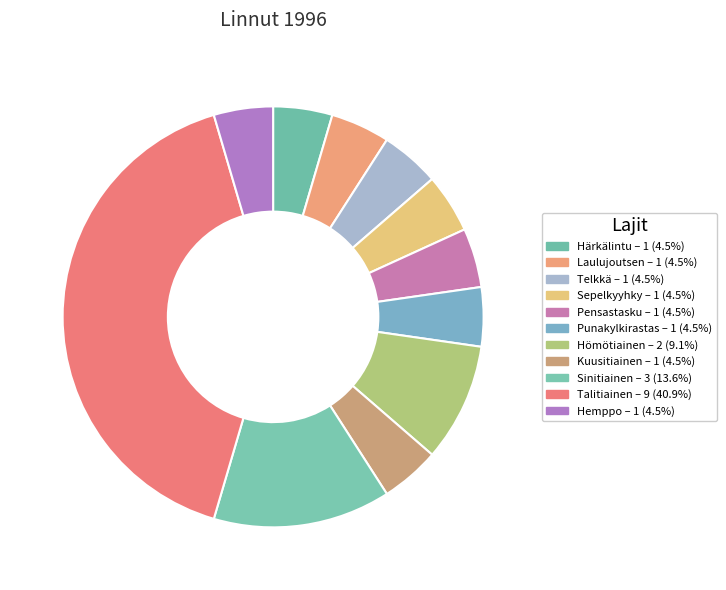

Is it true that Hömötiainen is 9% of the pie?

True